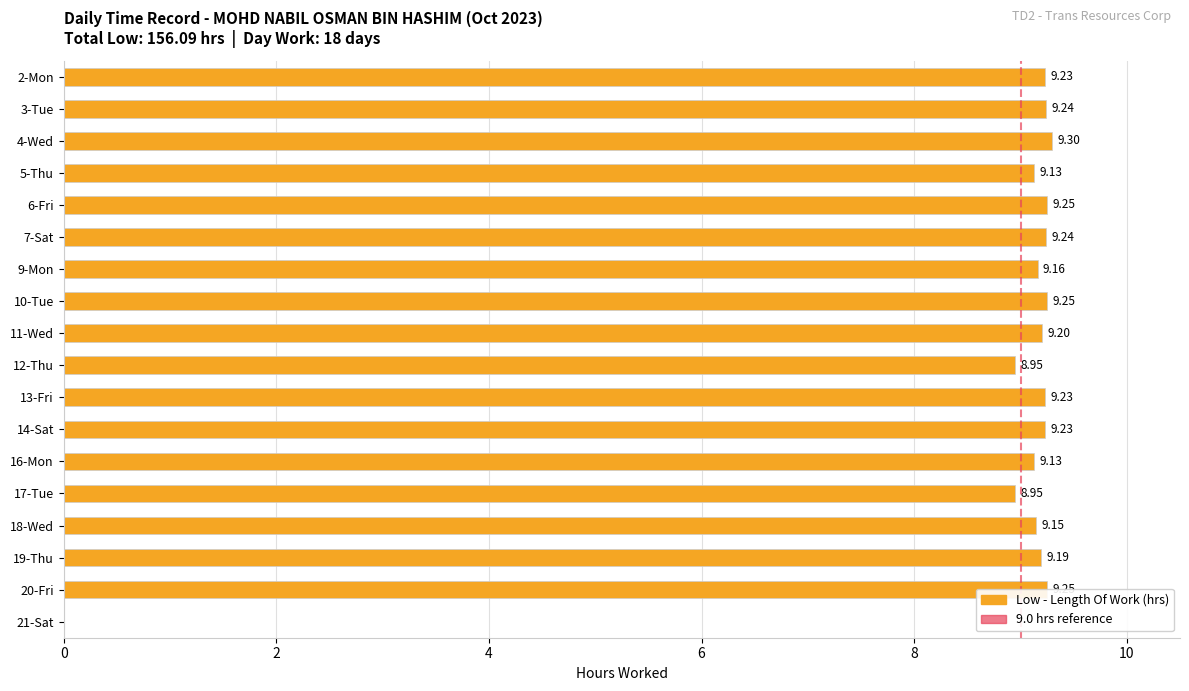

True or false: the data shows 9.2 at 2-Mon.

True